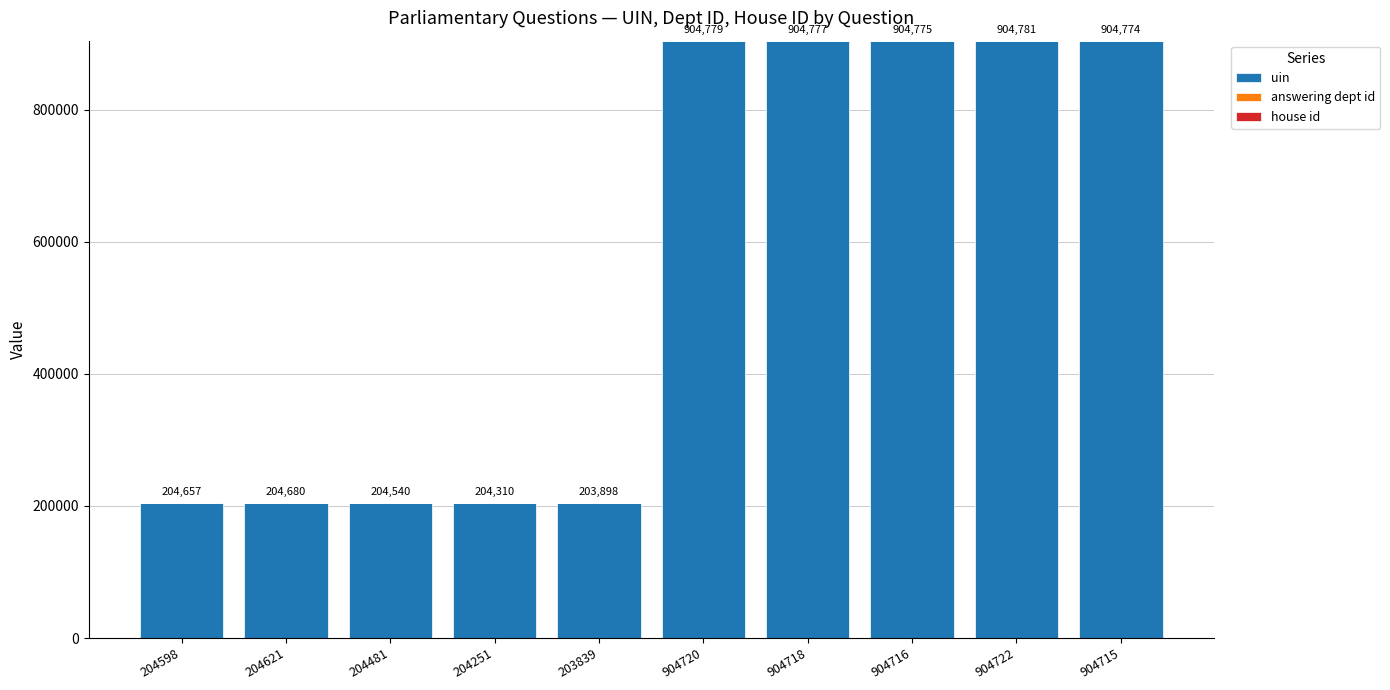

Is it true that uin equals 904722 at 904722?

True